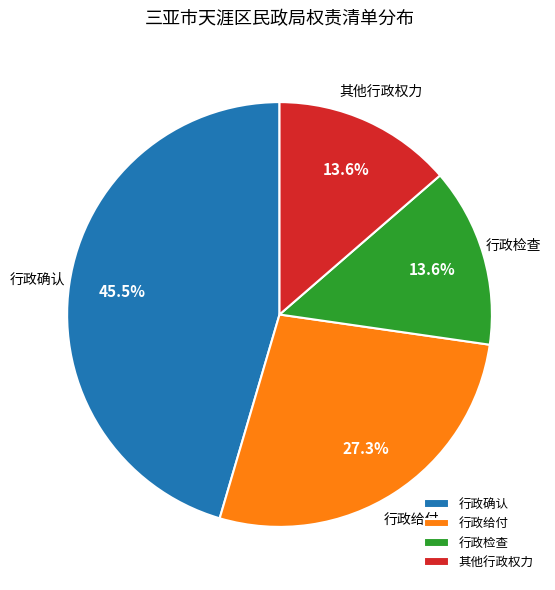

What is the largest slice in the pie chart?

行政确认